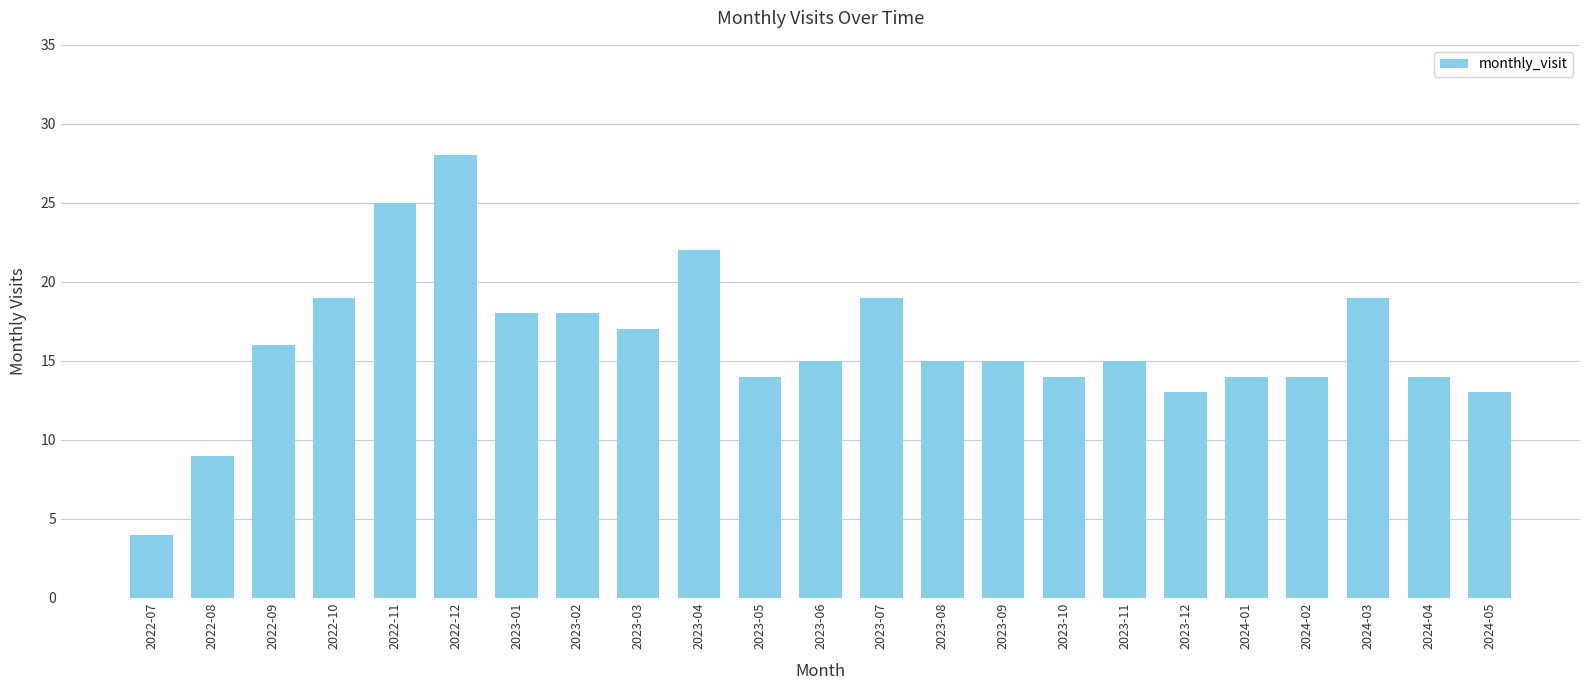

What is the smallest value displayed?

4